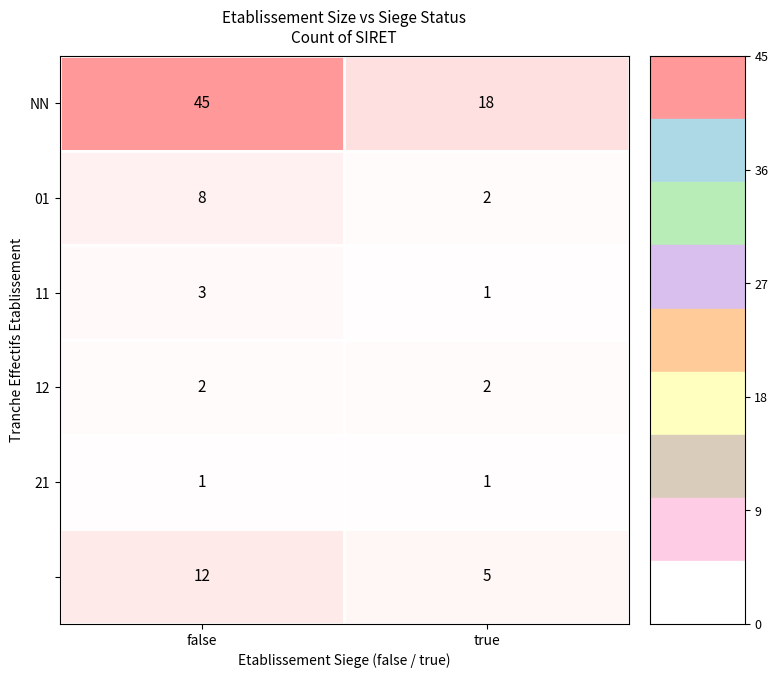

What is the spread (max minus min) of values at false?

44